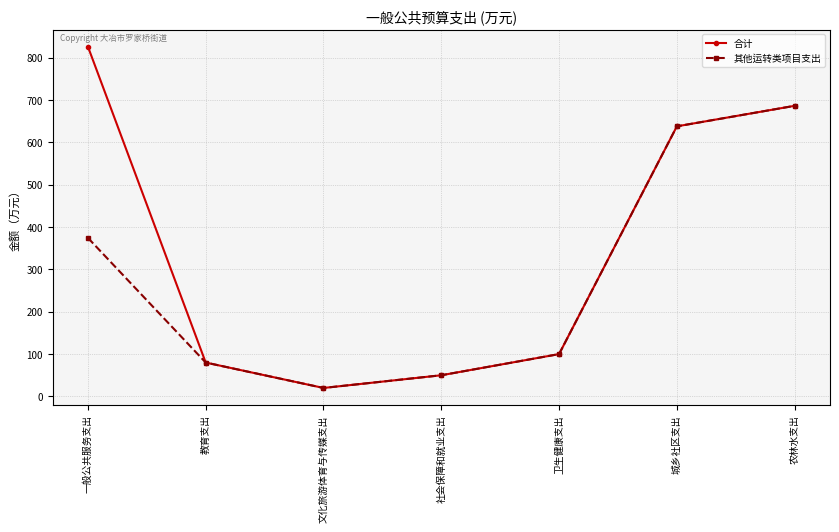

What is the label of the 6th point from the left?

城乡社区支出